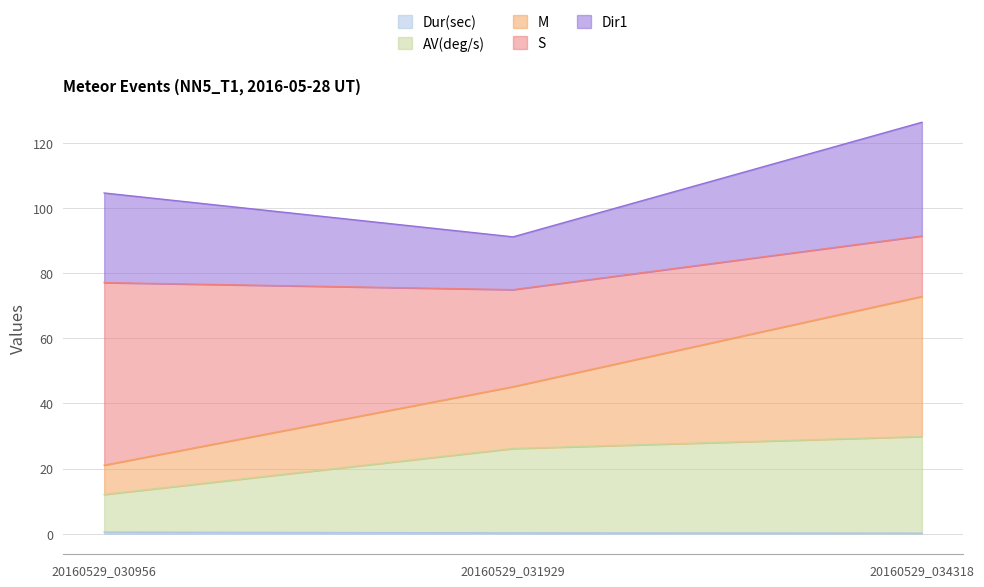

Does the chart have visible grid lines?

Yes